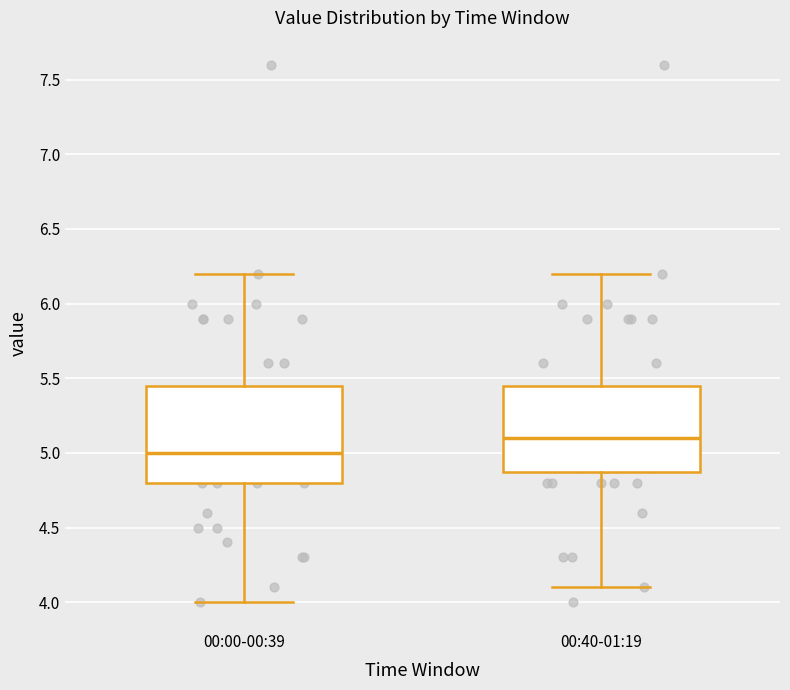

Where is the lower edge of the box for 00:40-01:19 on the y-axis? The values are not printed on the chart, so give them approximately, as read against the axis.

4.90